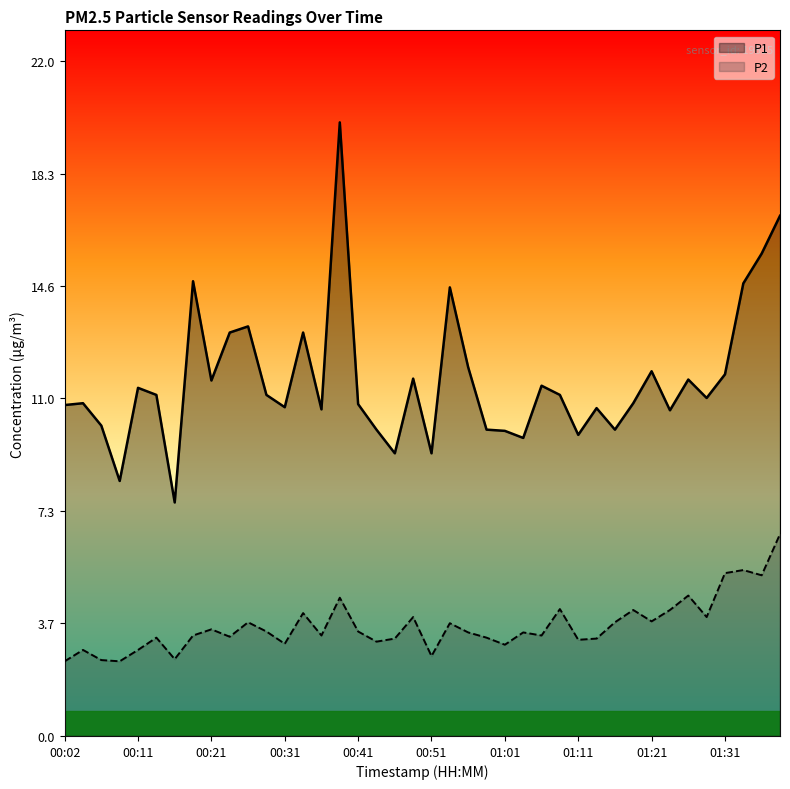

True or false: P2 and P1 intersect in this chart.

False